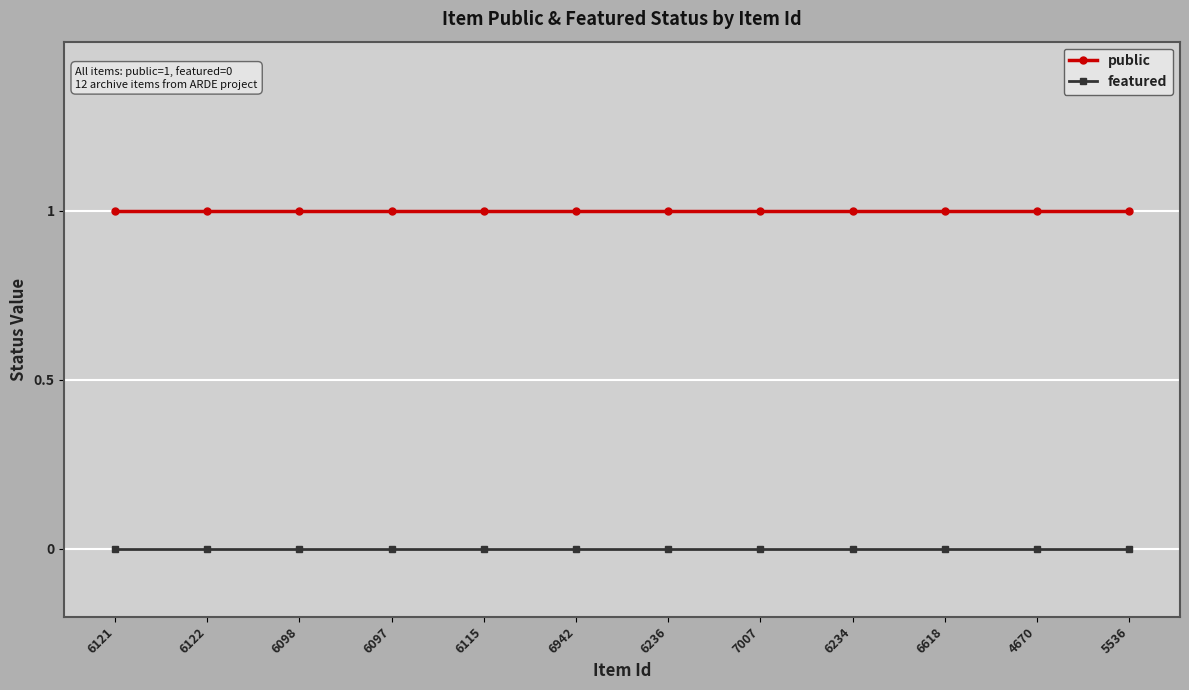

The value of public at 6236 is 2. True or false?

False